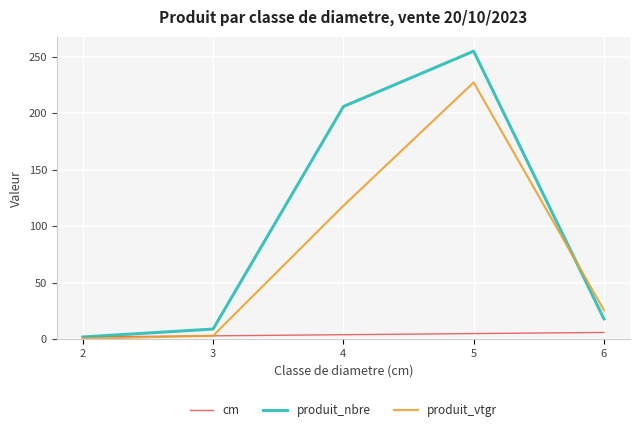

At how many categories does at least one series exceed 69?

2